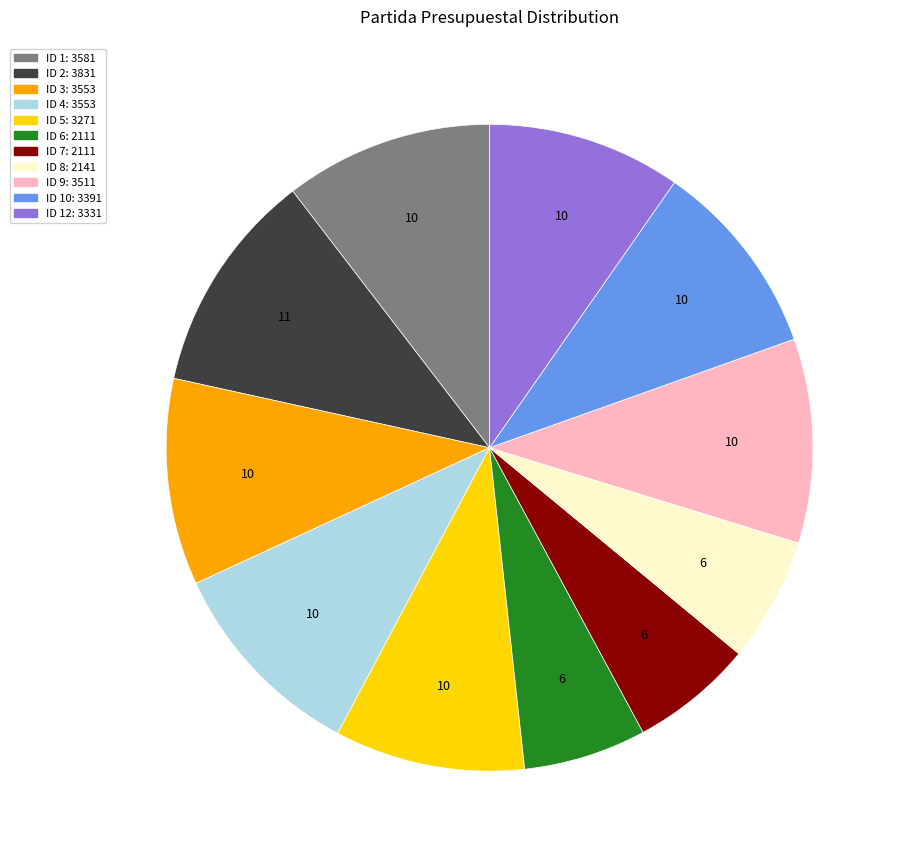

Is there any slice that represents more than half of the pie?

No